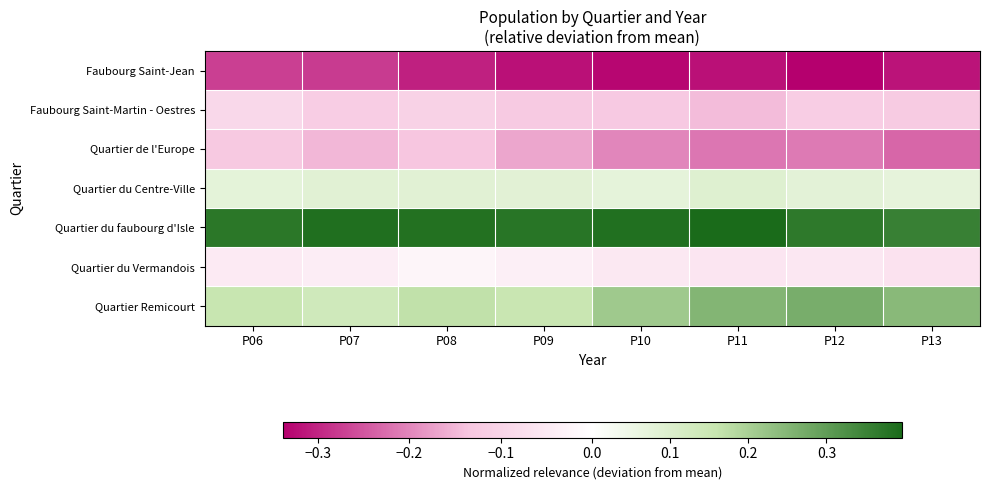

Which series has the widest spread of values?

Quartier Remicourt